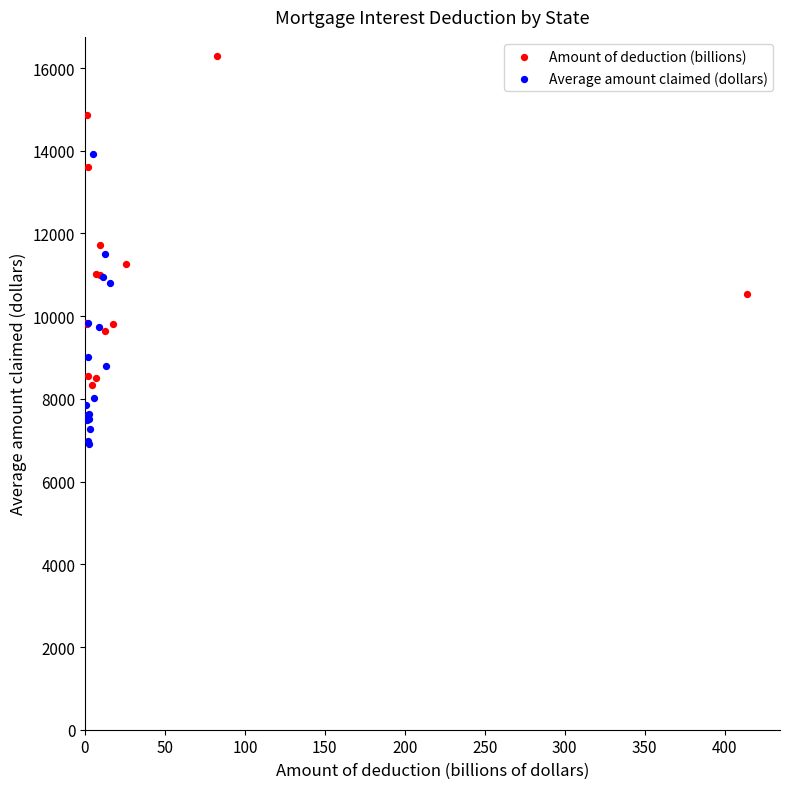

Which series has the largest Y range (max minus min)?

Amount of deduction (billions)